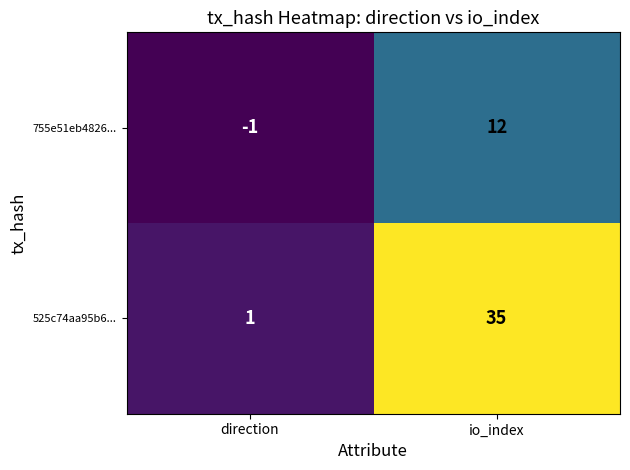

What is the greatest value displayed?

35